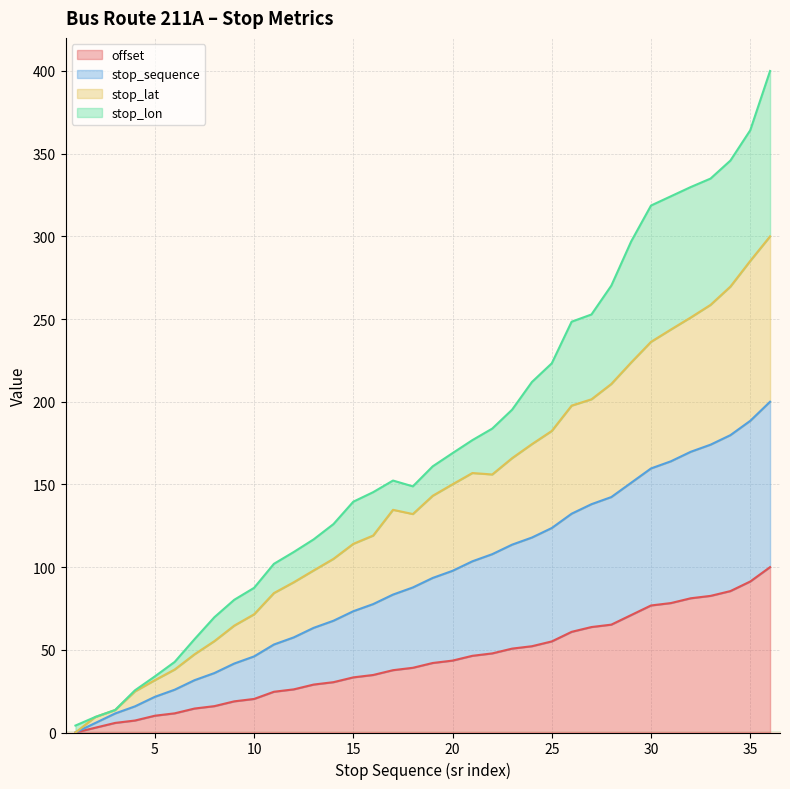

At which category does stop_lat reach its first local valley?

18